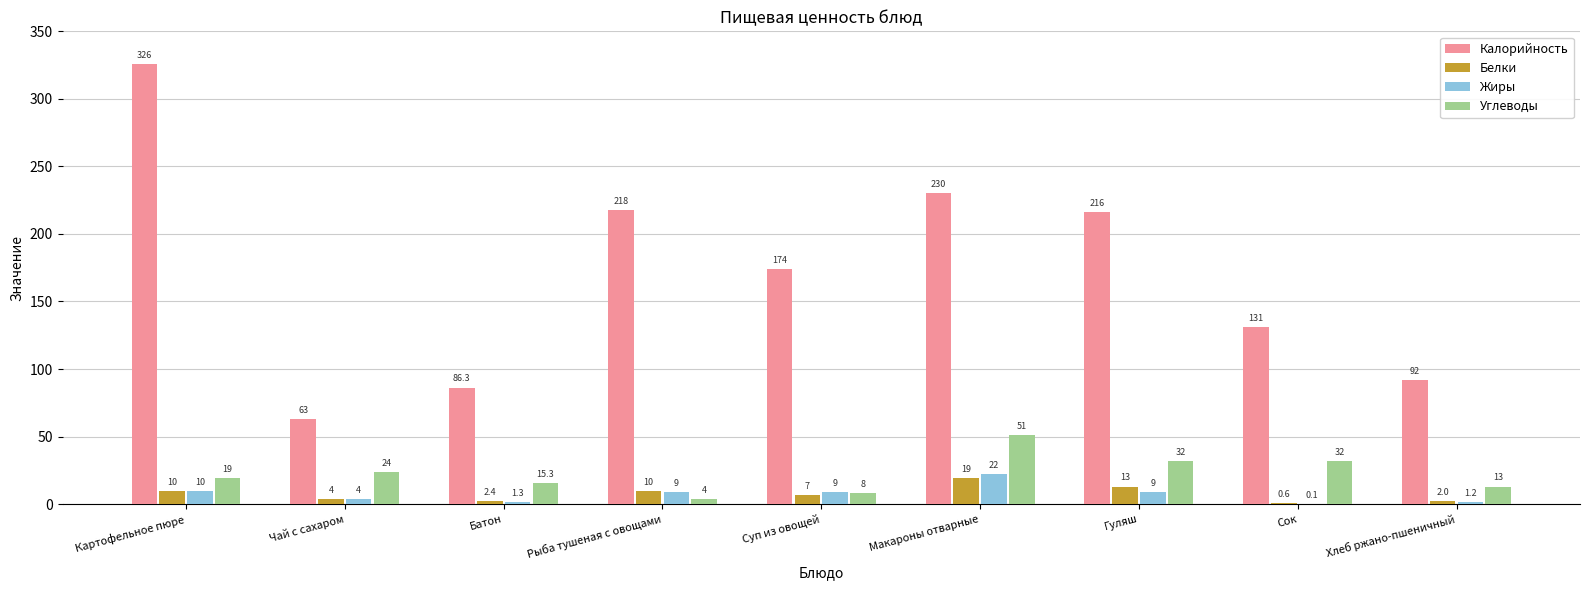

True or false: Углеводы has a value of 24.0 at Чай с сахаром.

True